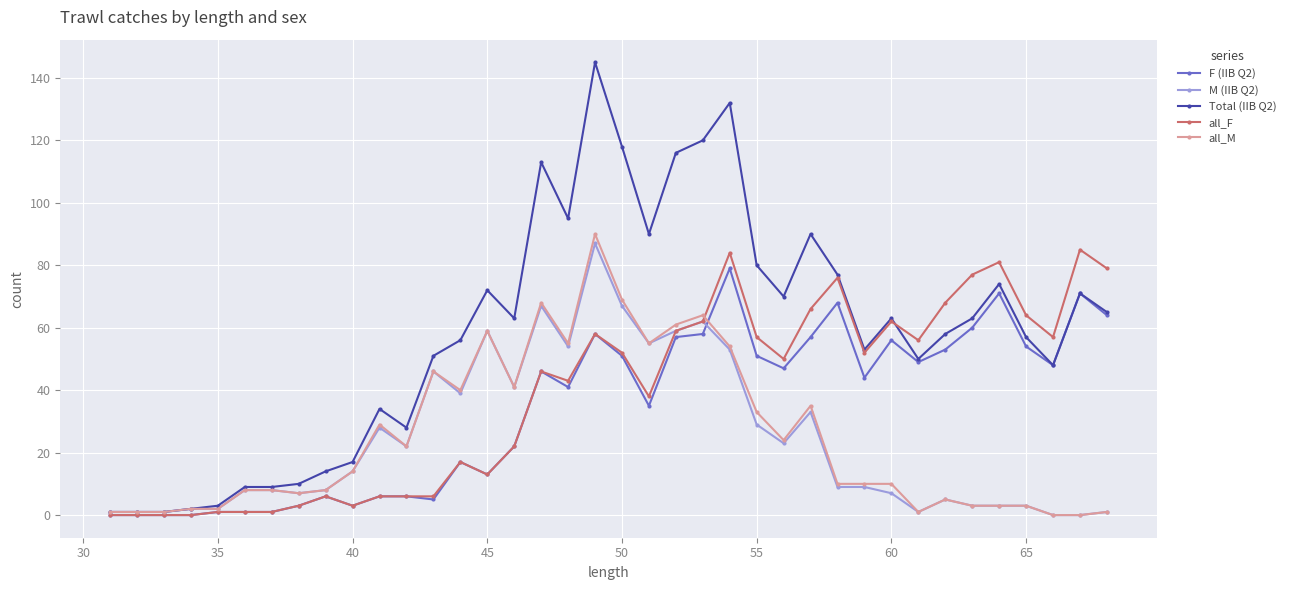

Which series has the widest spread of values?

Total (IIB Q2)